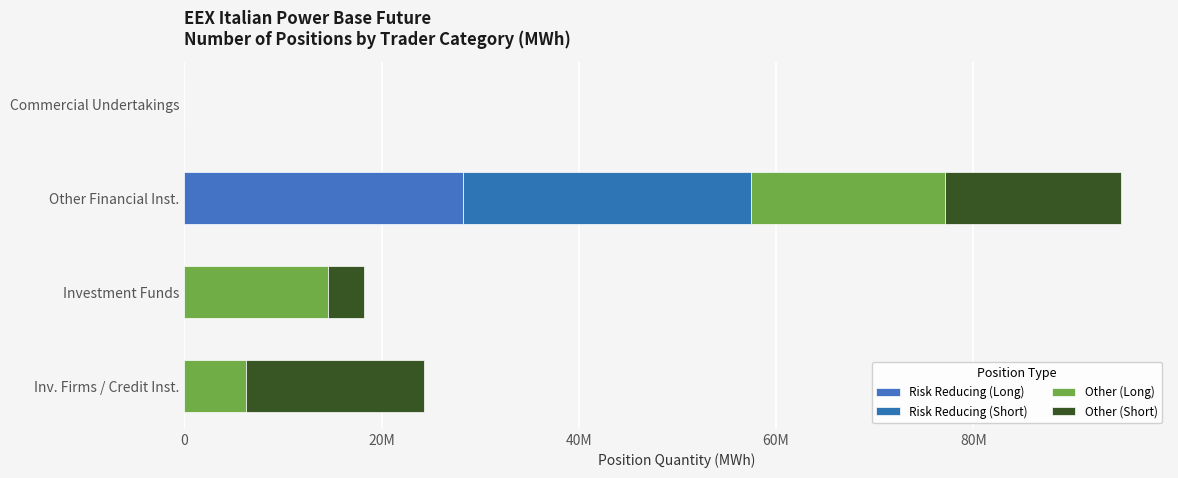

What are all the series names shown in the legend?

Risk Reducing (Long), Risk Reducing (Short), Other (Long), Other (Short)